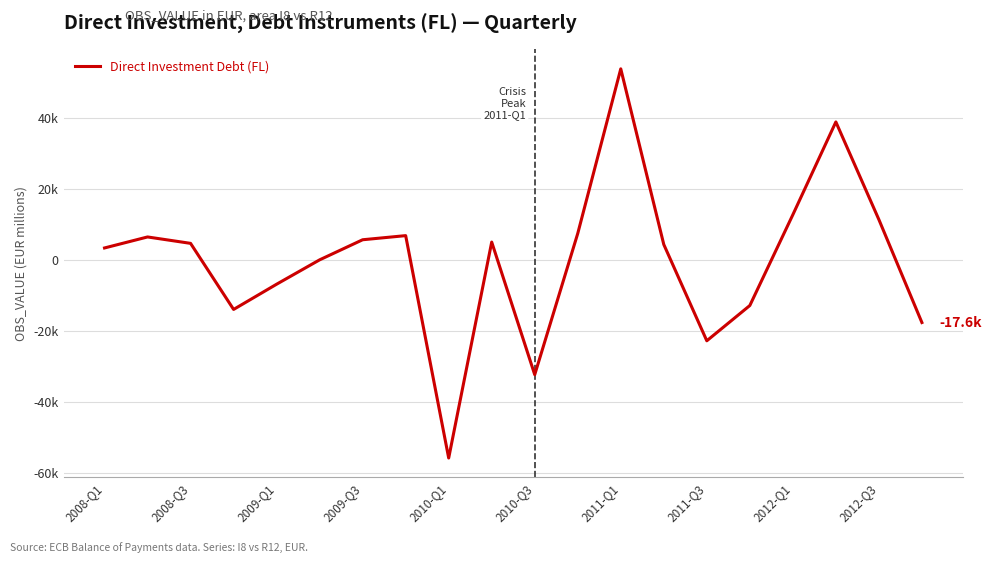

Does the chart display data point markers on the line(s)?

No